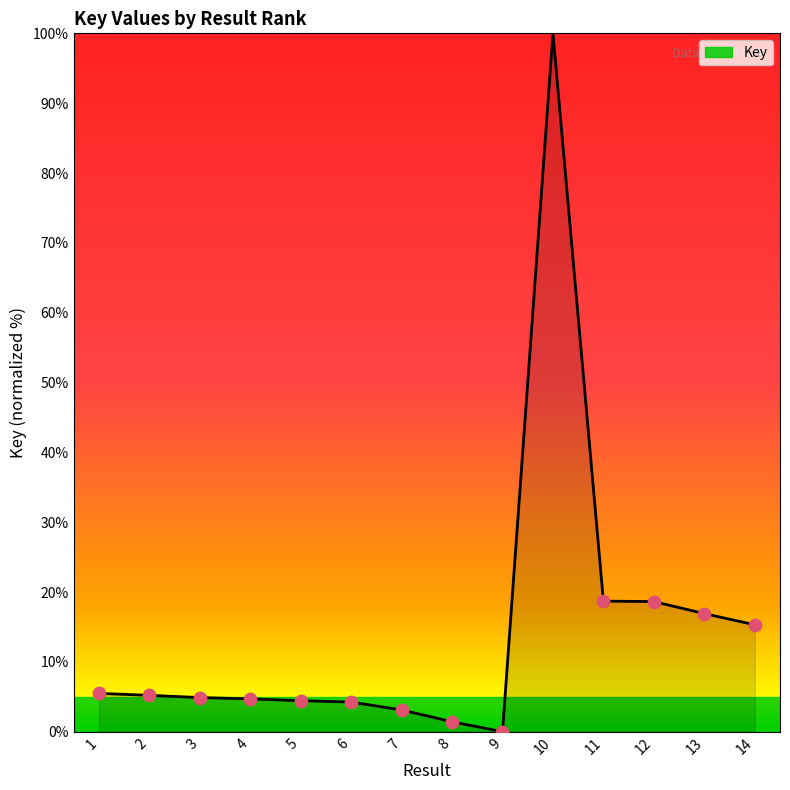

What is the ratio of the value at 6 to the value at 1?

0.8